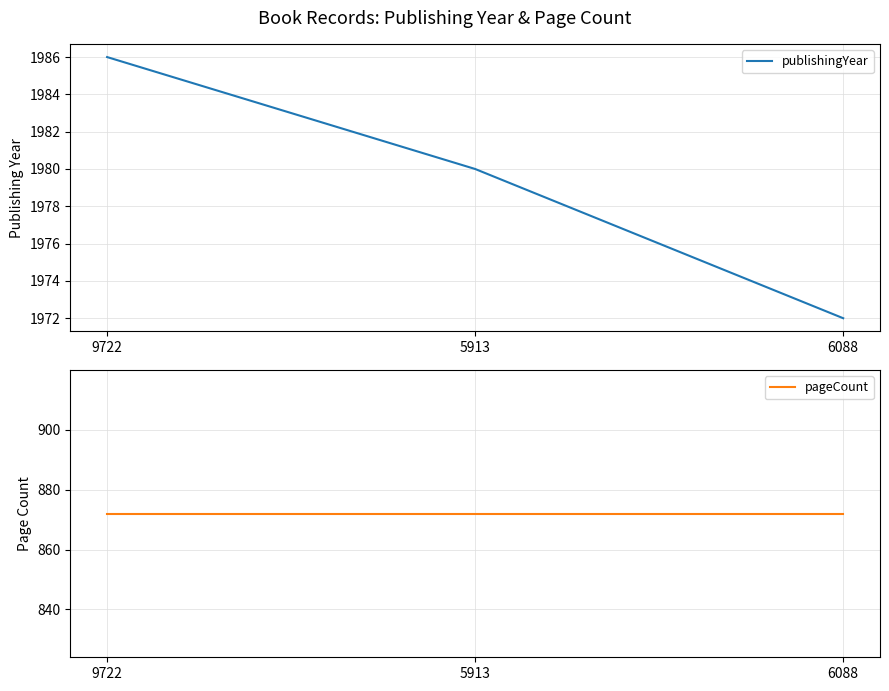

Is this an area chart (filled region under the line)?

No